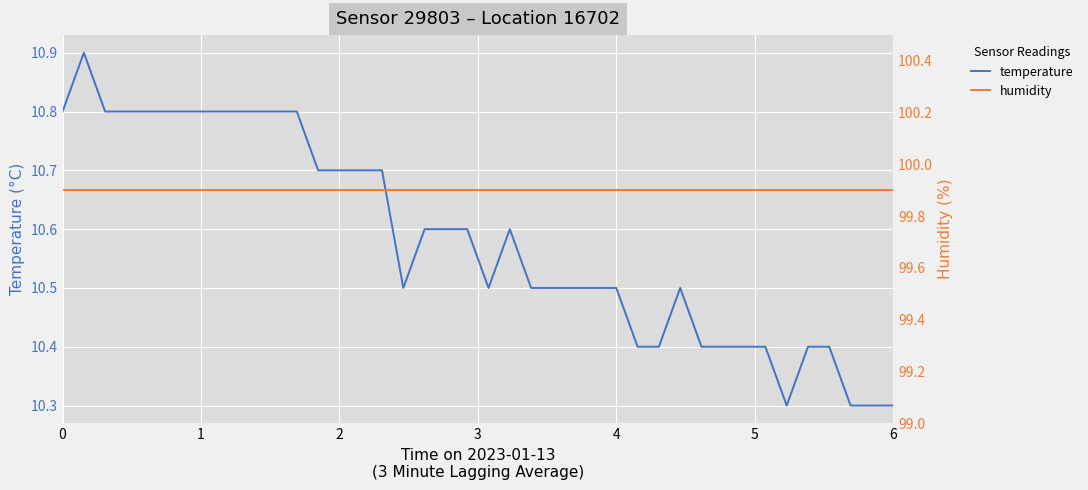

True or false: humidity has more than 0 points higher than both neighbors.

False